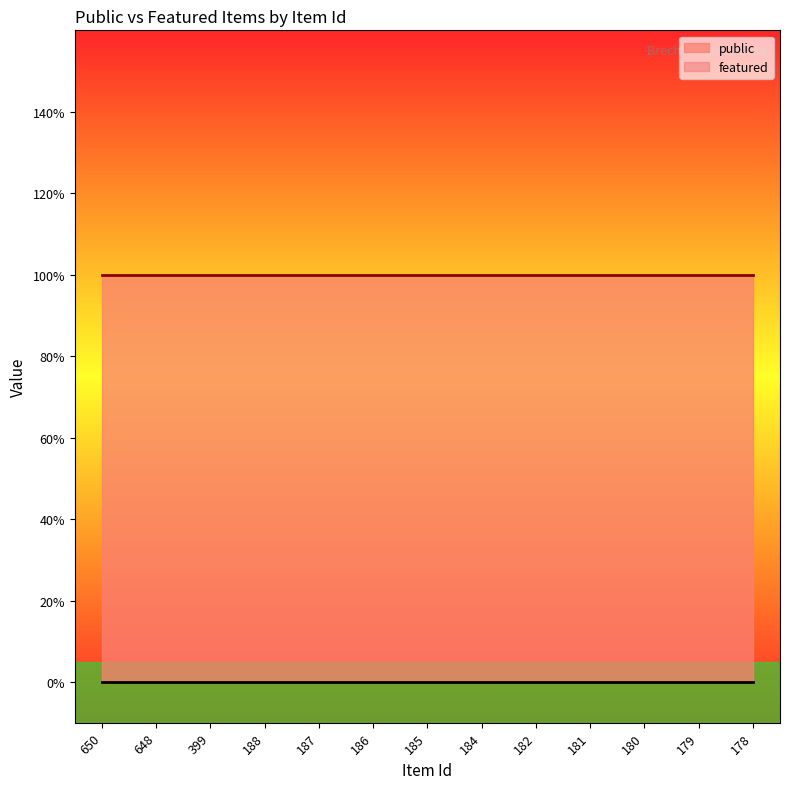

At which label does public reach its peak?

650